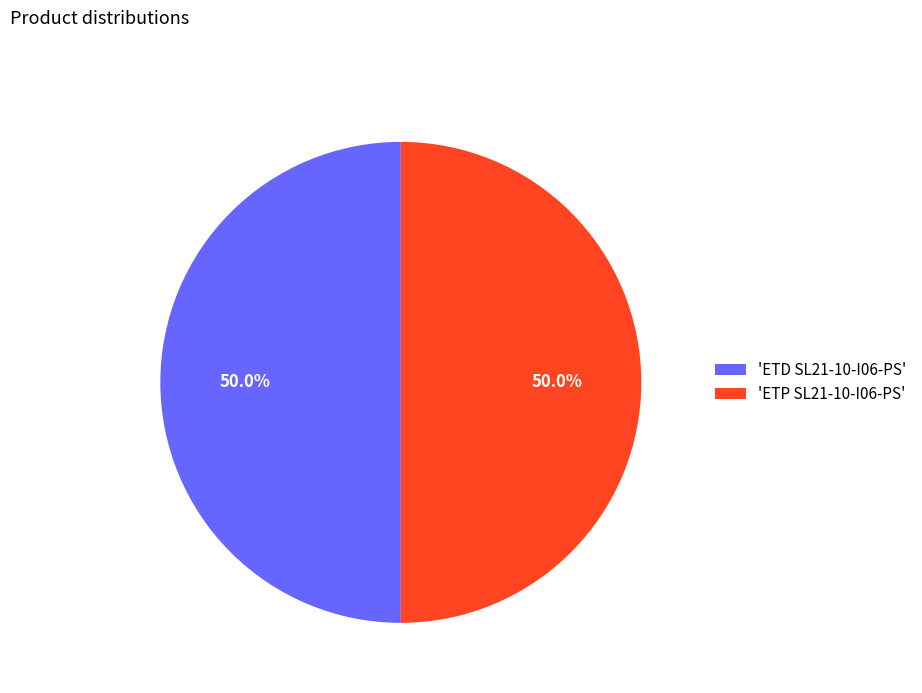

How many slices are in this pie chart?

2